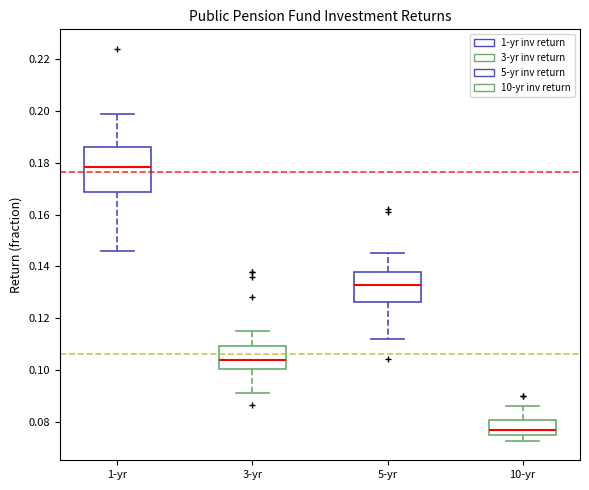

Reading left to right, read every box against the y-axis: the position of its median line, the range the box covers, and the ends of its whiskers. The values are not printed on the chart, so give them approximately, as read against the axis.

1-yr: median 0.178, box 0.168 to 0.186, whiskers 0.146 to 0.200
3-yr: median 0.104, box 0.100 to 0.110, whiskers 0.092 to 0.116
5-yr: median 0.134, box 0.126 to 0.138, whiskers 0.112 to 0.146
10-yr: median 0.078, box 0.076 to 0.080, whiskers 0.072 to 0.086